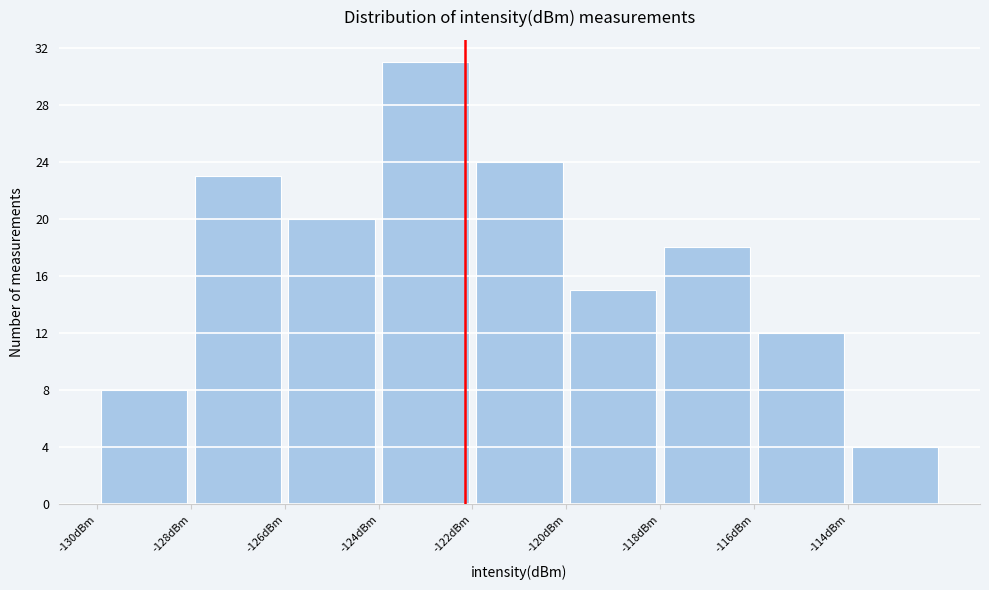

Which range on the x-axis has the tallest bar?

-124 to -122